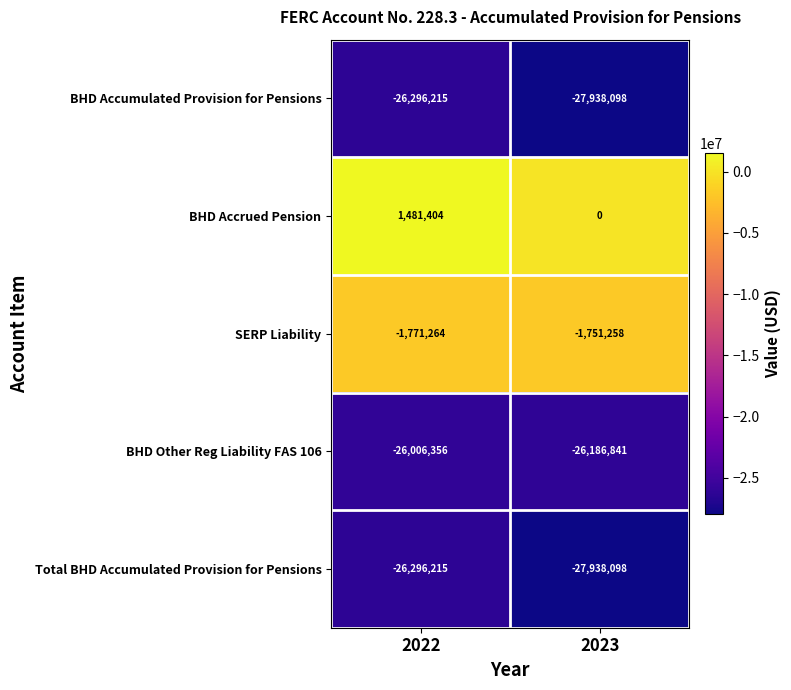

What is the maximum value shown in the chart?

1481404.0